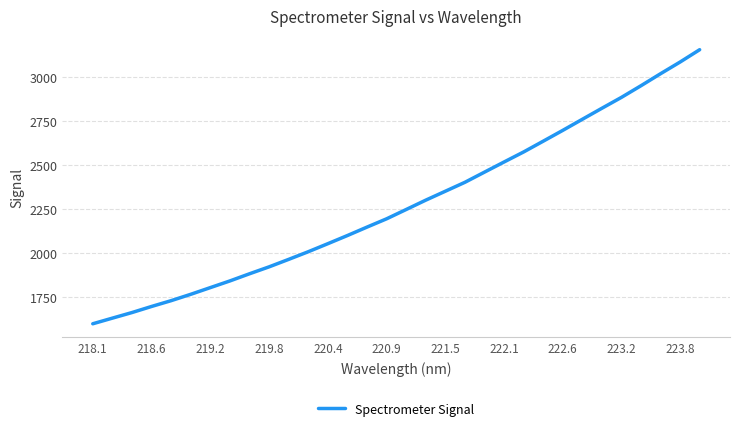

Is this an area chart (filled region under the line)?

No